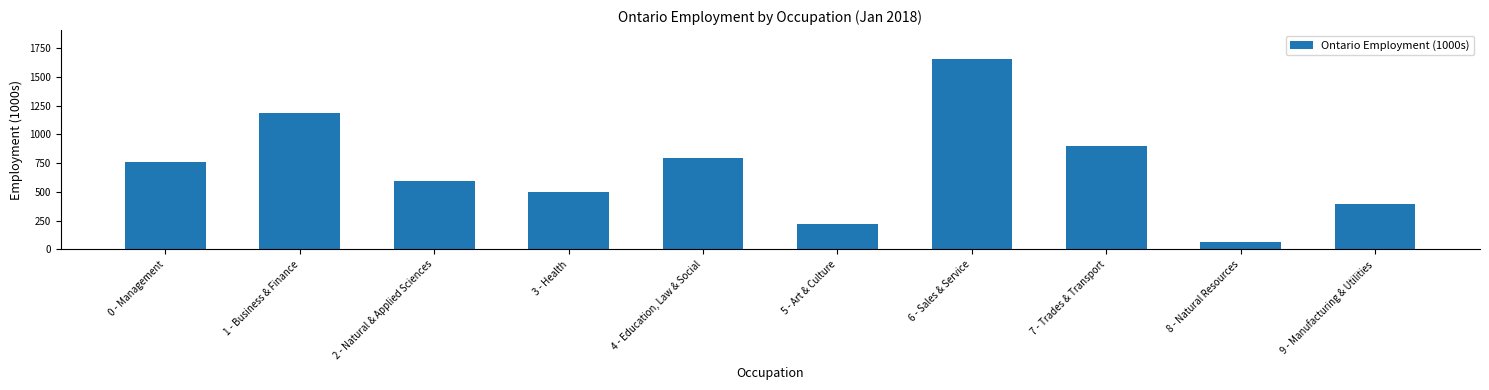

How many values are below 759?

5